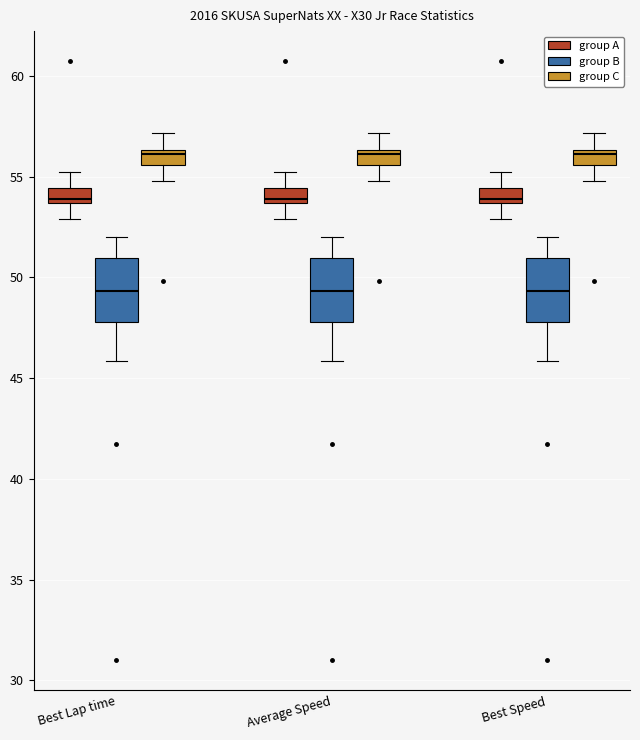

Where does the lower whisker of the box for Average Speed (group C) end on the y-axis? The values are not printed on the chart, so give them approximately, as read against the axis.

55.0